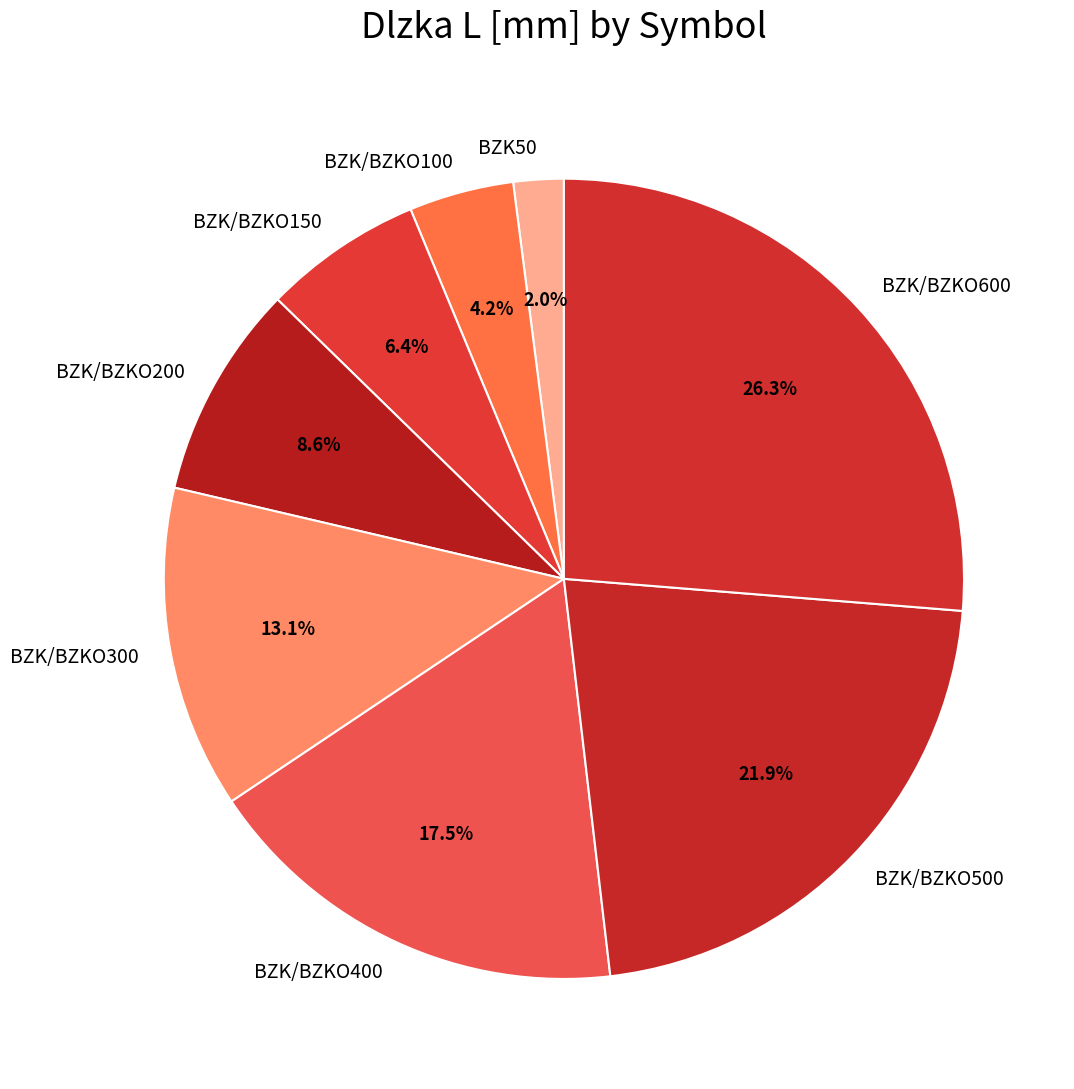

Between BZK/BZKO150 and BZK/BZKO300, which is larger?

BZK/BZKO300